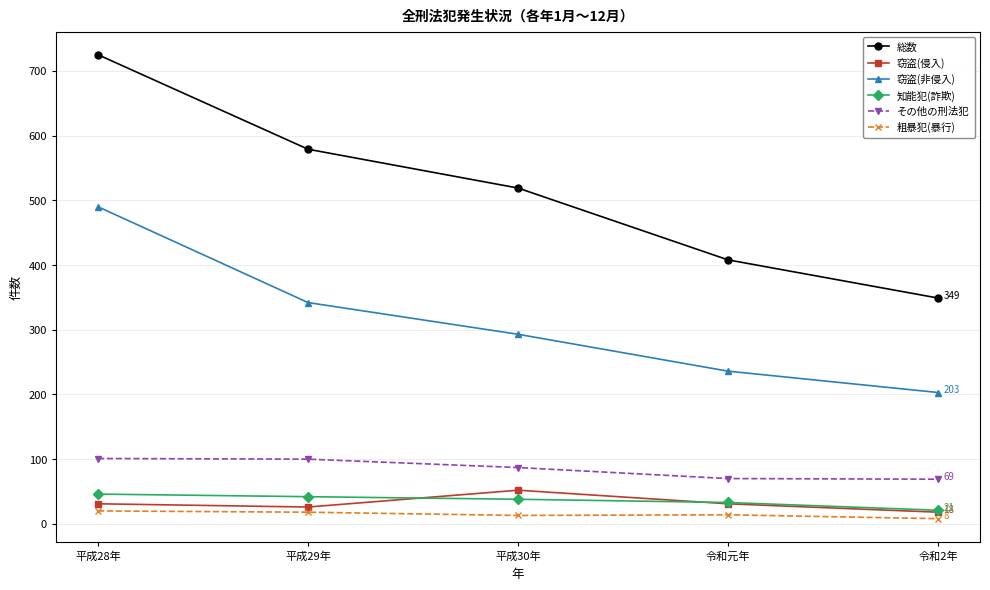

What is the value of the 窃盗(非侵入) point at the 1st from the left?

490